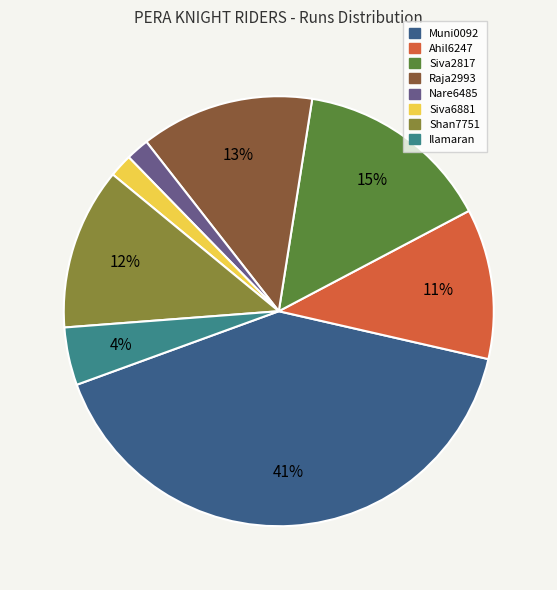

Is there any slice that represents more than half of the pie?

No